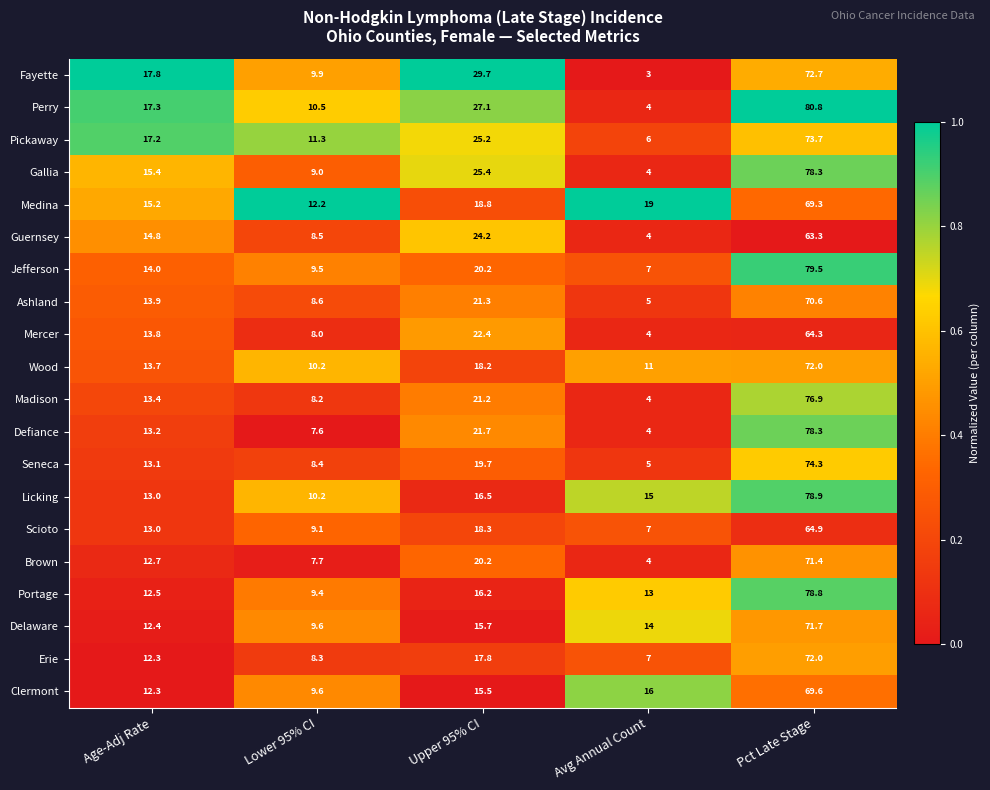

Rank the categories by Perry value from highest to lowest.

Pct Late Stage, Upper 95% CI, Age-Adj Rate, Lower 95% CI, Avg Annual Count